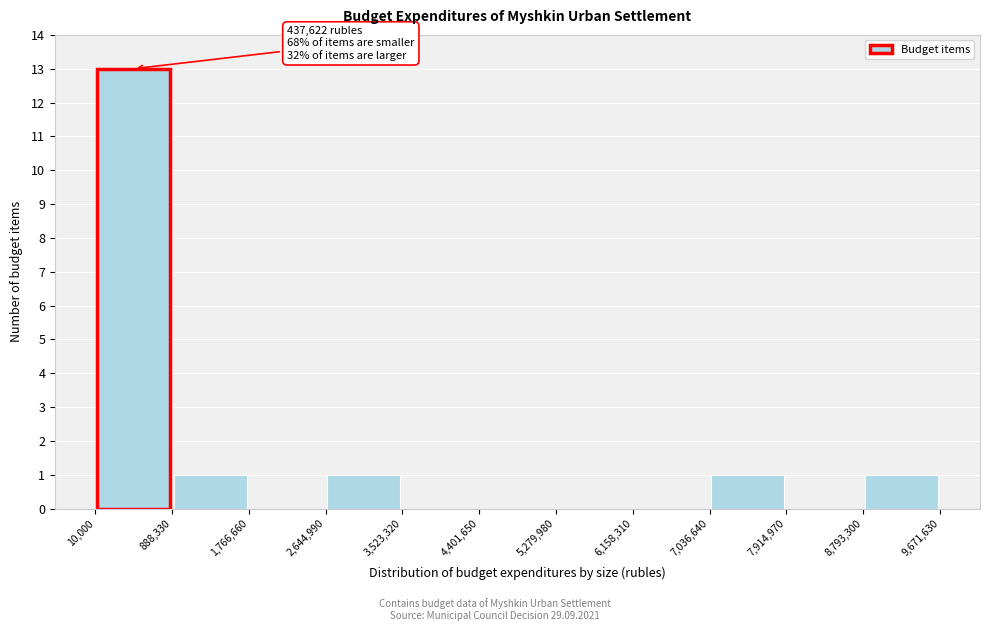

Over which range of the x-axis is the bar tallest?

10,000 to 888,330